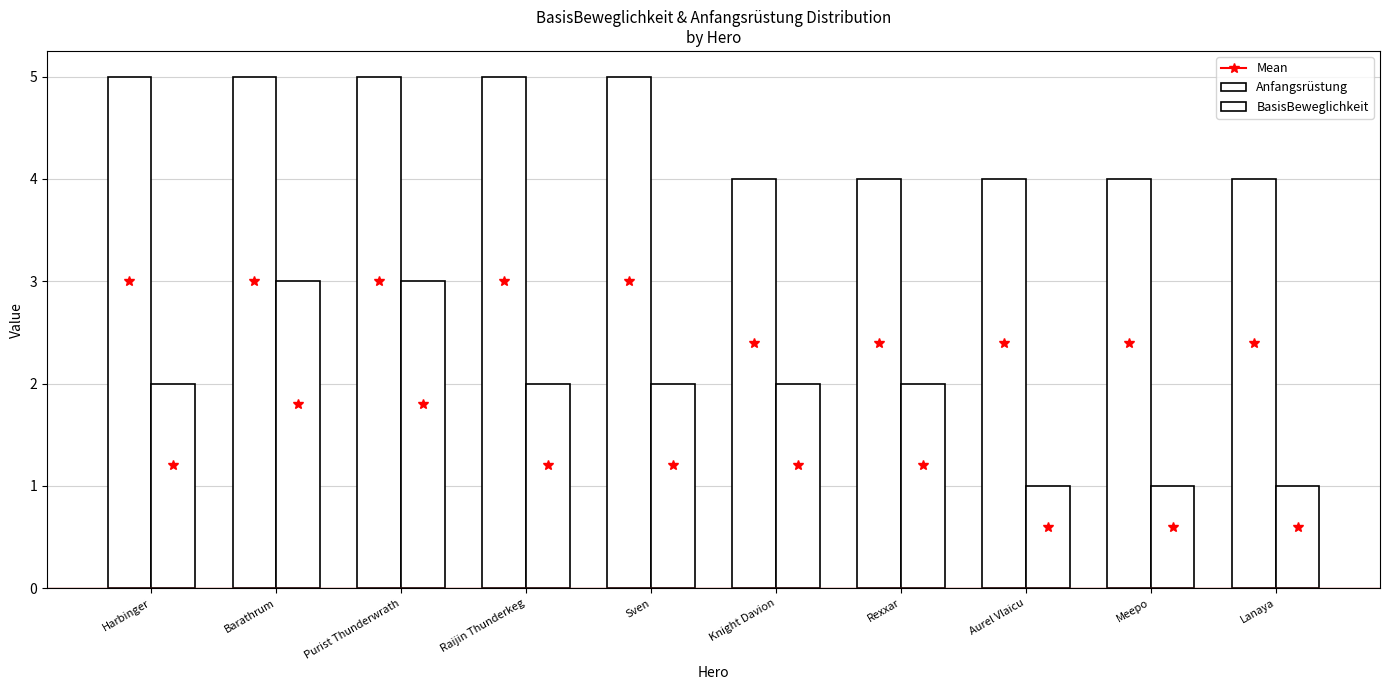

How many groups of bars are there?

10